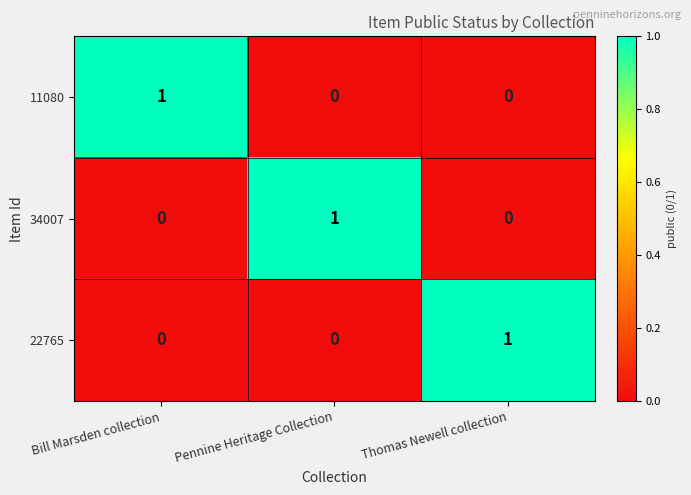

Reading left to right, what are all the values shown in this chart?

11080: 1	0	0
34007: 0	1	0
22765: 0	0	1